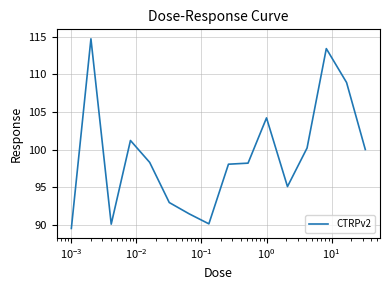

What is the minimum value shown in the chart?

89.5